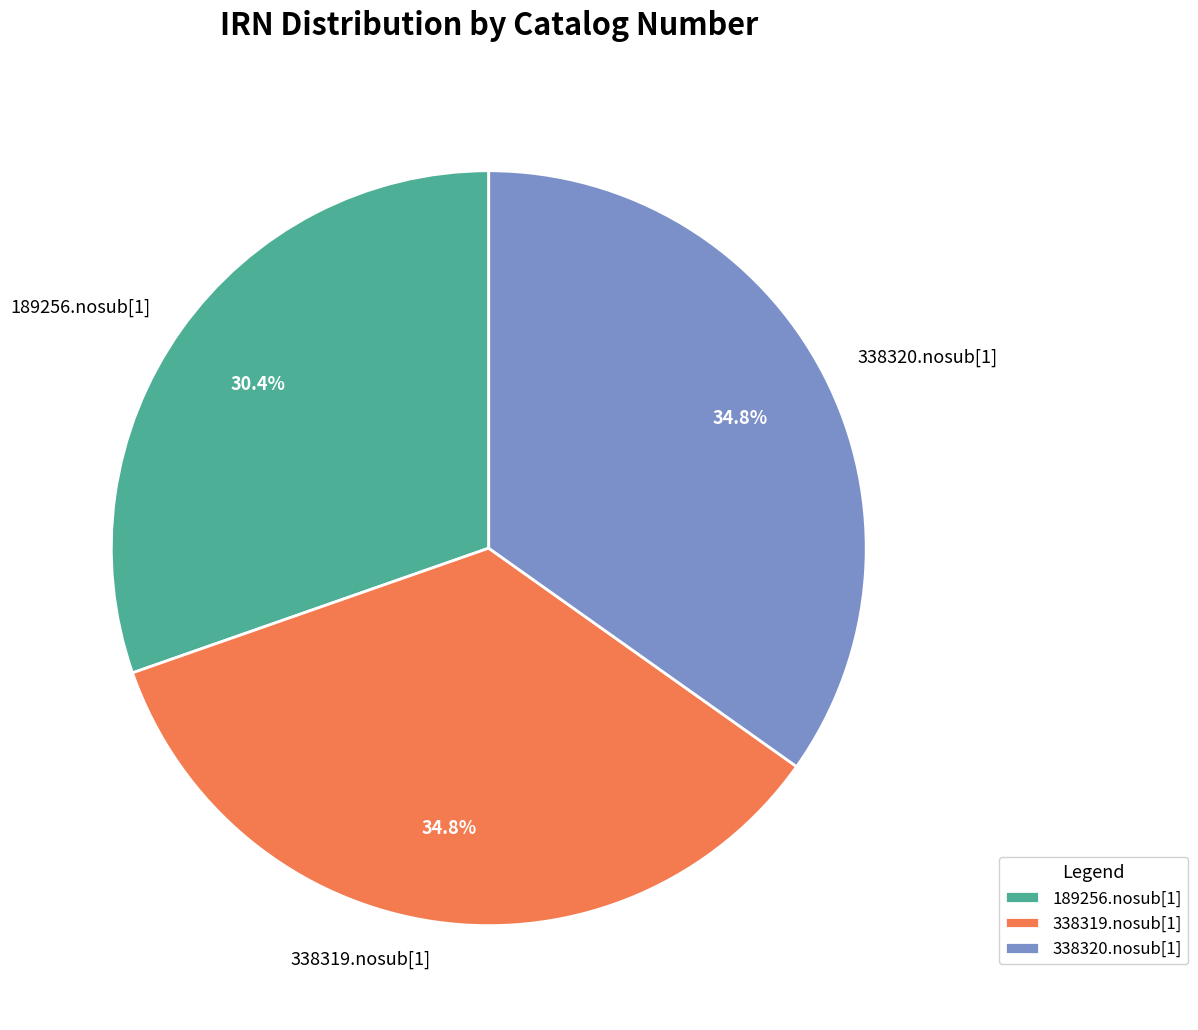

Between 189256.nosub[1] and 338319.nosub[1], which is larger?

338319.nosub[1]